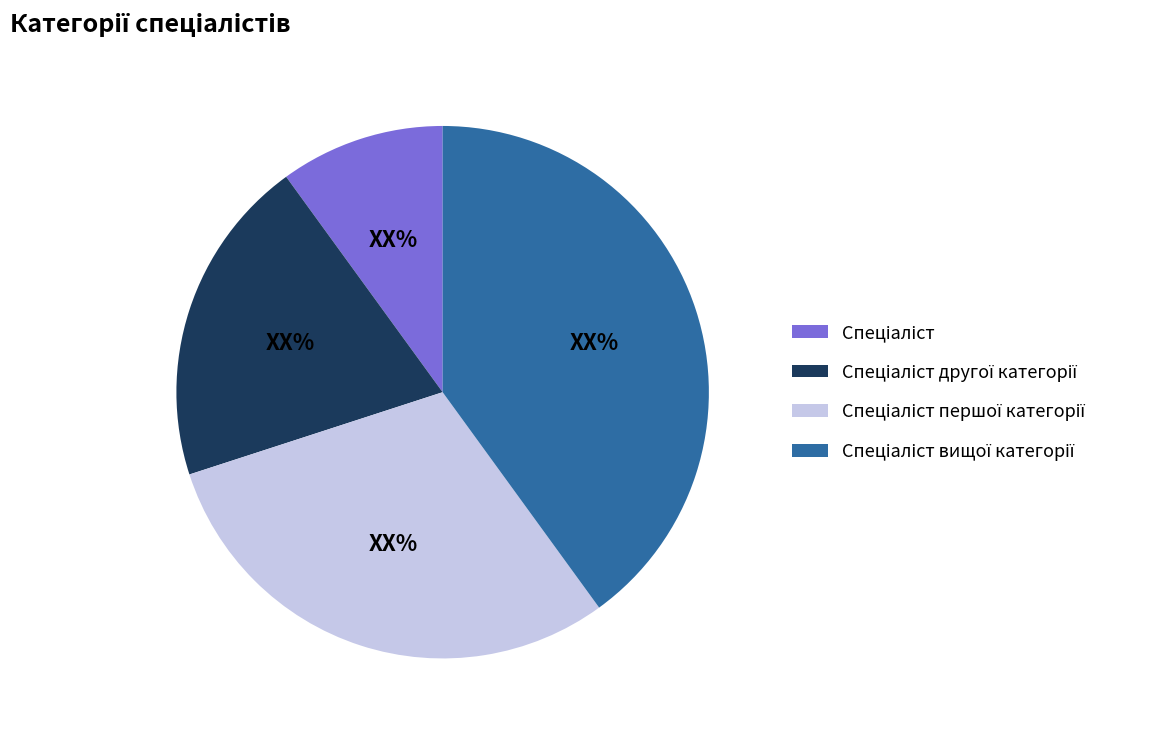

Does any single category account for the majority?

No